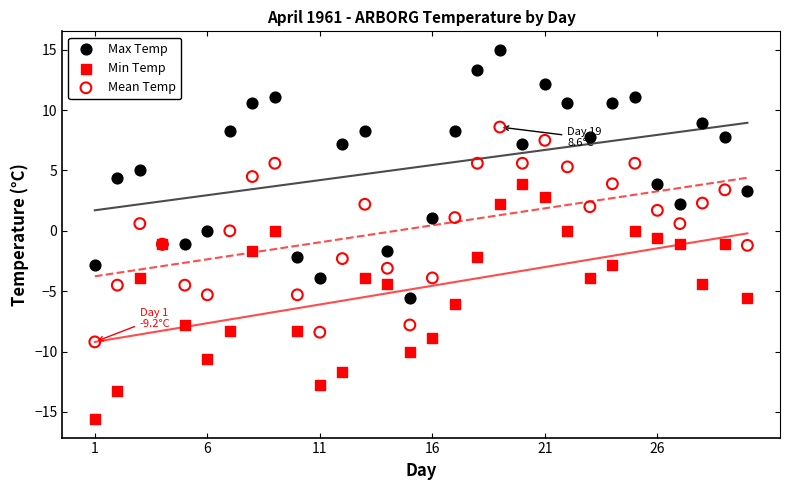

Which series contains the highest Y value?

Max Temp